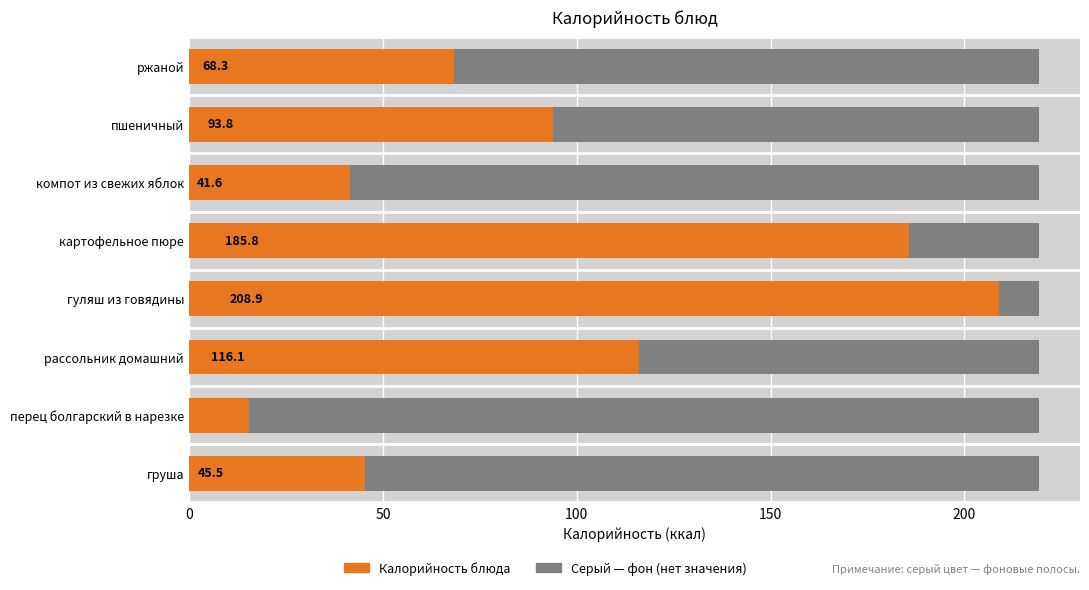

What position from the left is ржаной?

8